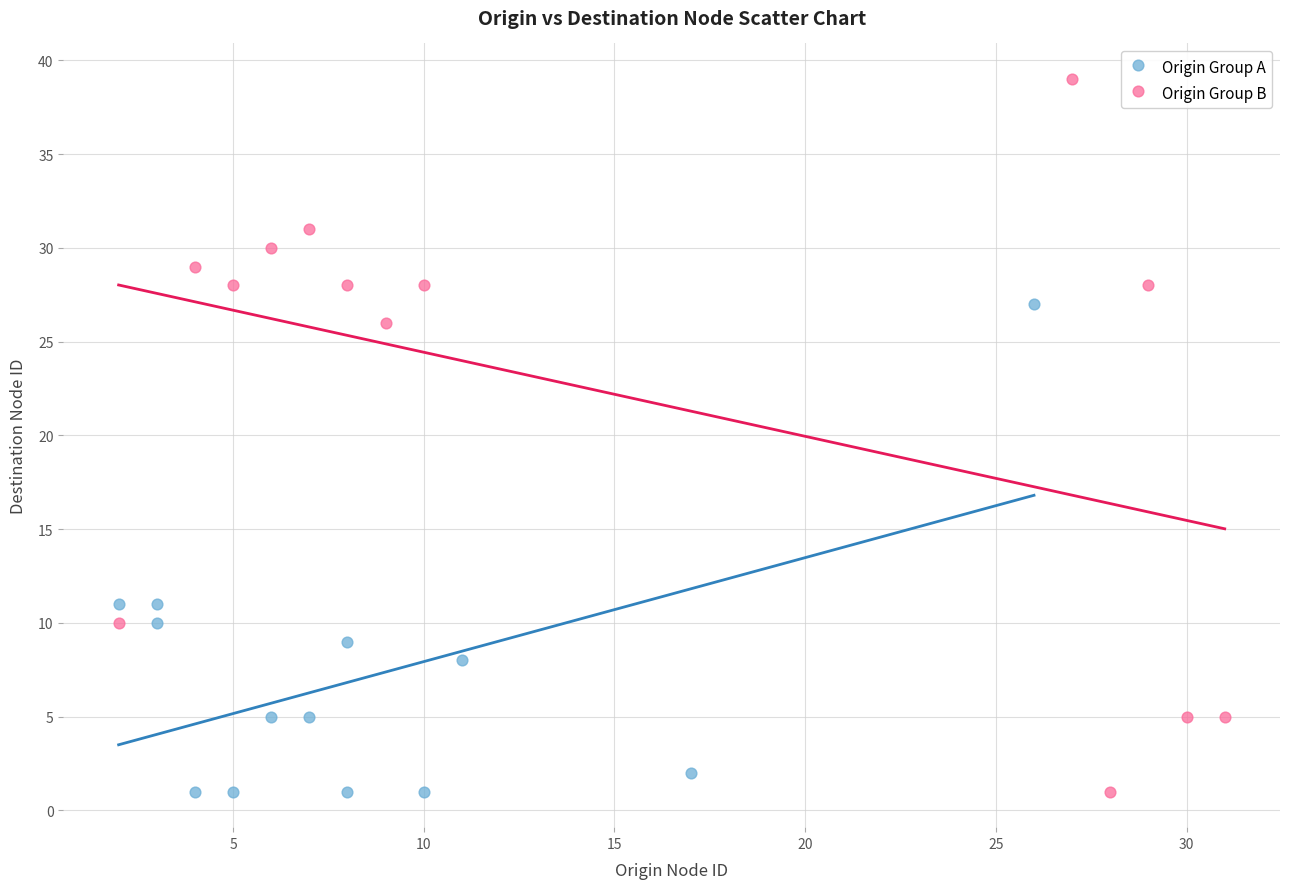

Which series has the largest Y range (max minus min)?

Origin Group B